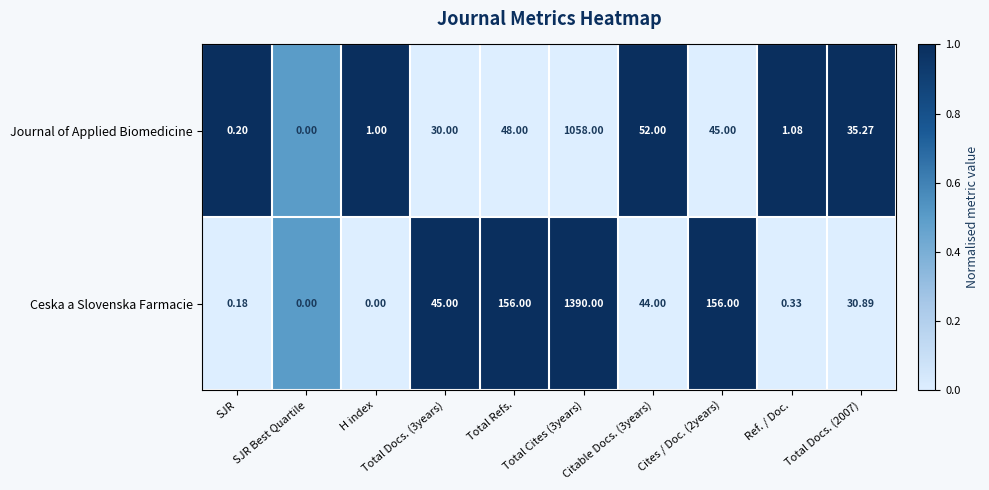

Is the value of Ceska a Slovenska Farmacie at Total Cites (3years) greater than the value of Journal of Applied Biomedicine at Cites / Doc. (2years)?

Yes